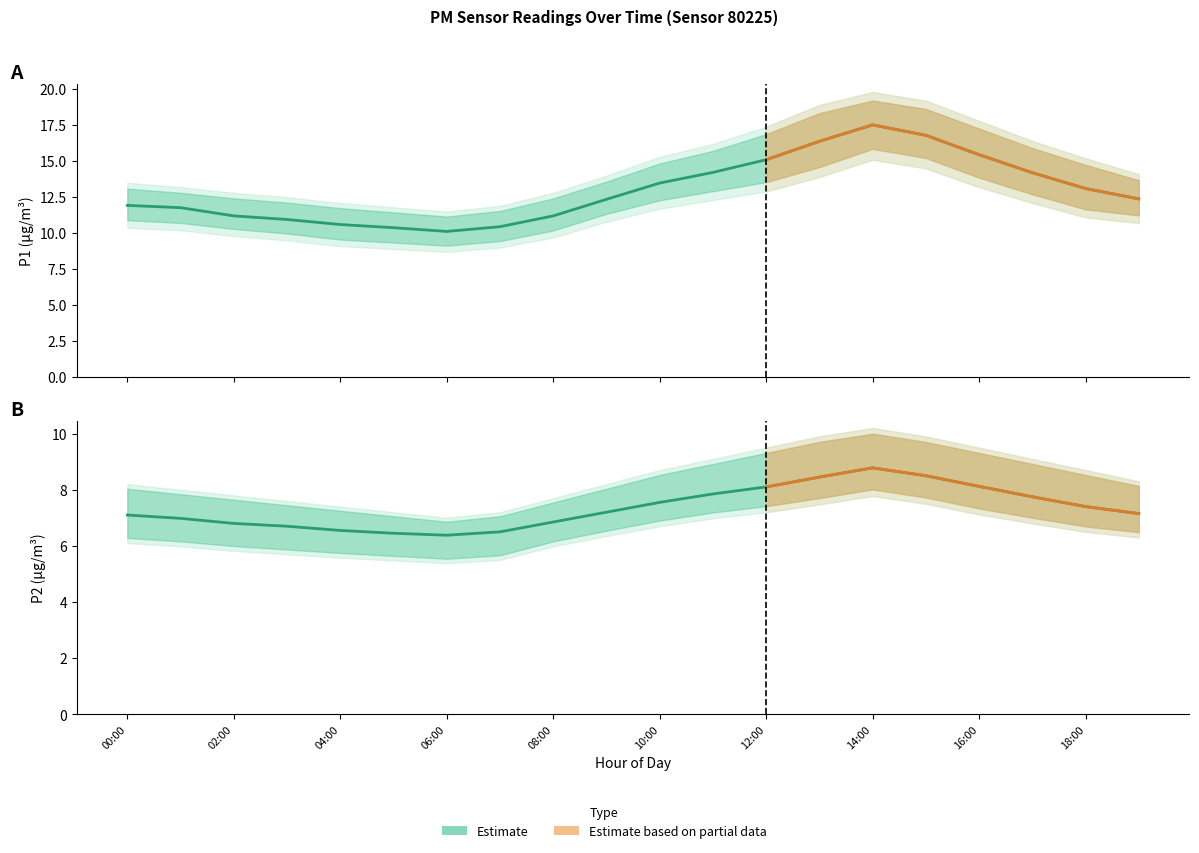

What is the label of the 11th point from the left?

10:00